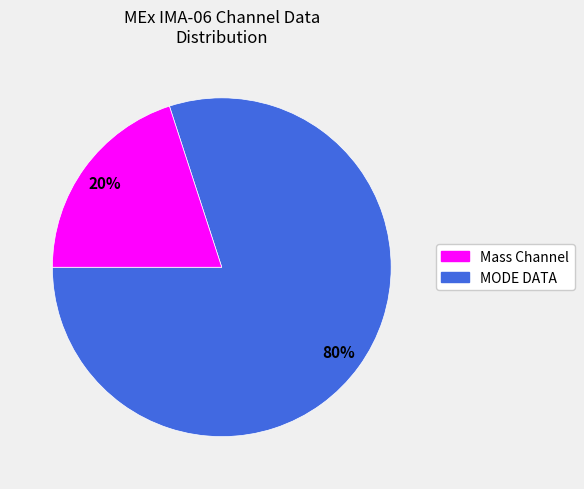

Do MODE DATA and Mass Channel together represent more than half of the pie?

Yes